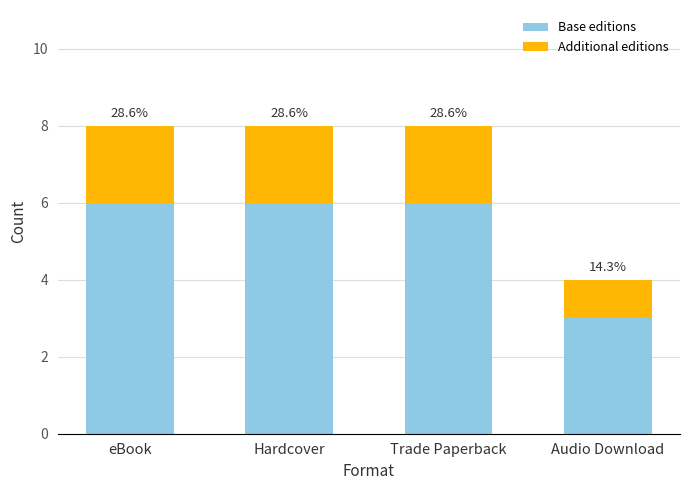

Does the chart contain stacked bars?

Yes